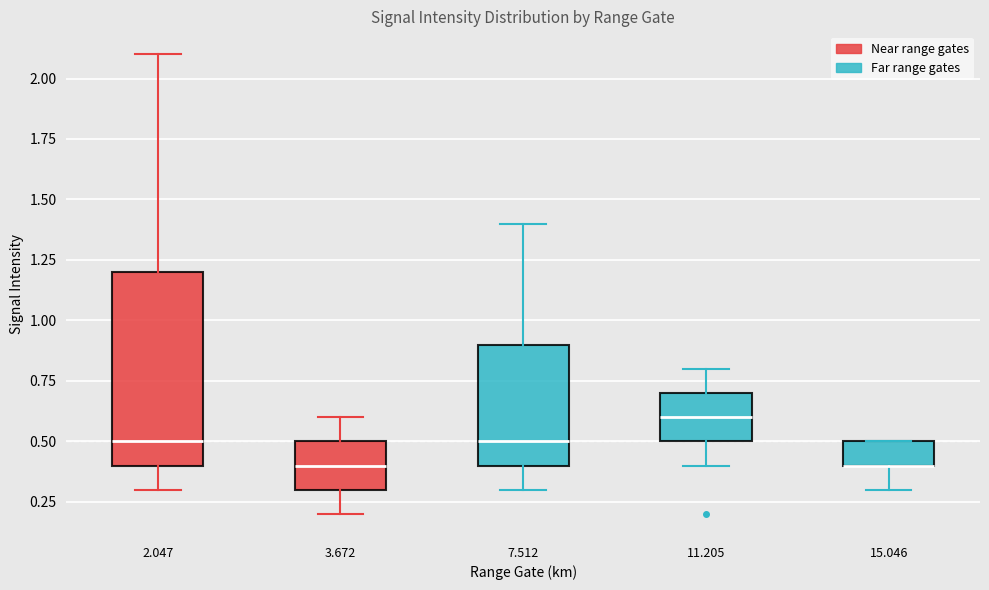

Comparing the boxes themselves (not the whiskers), which one is the tallest?

2.047